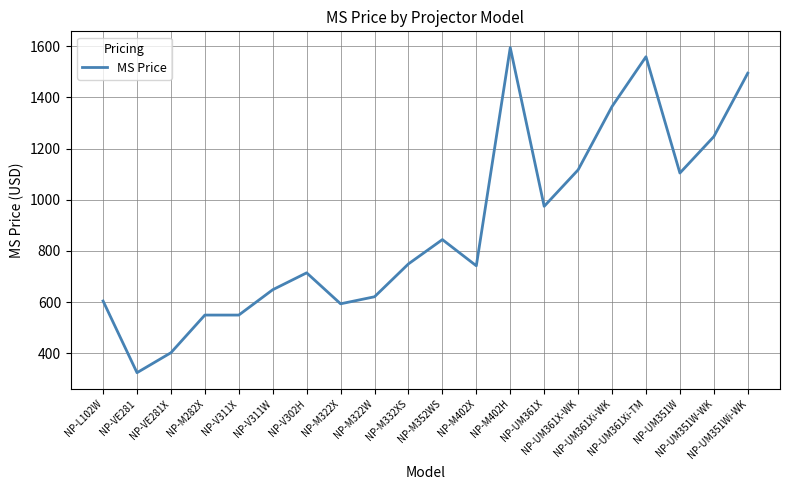

What is the difference between the maximum and minimum values?

1270.1